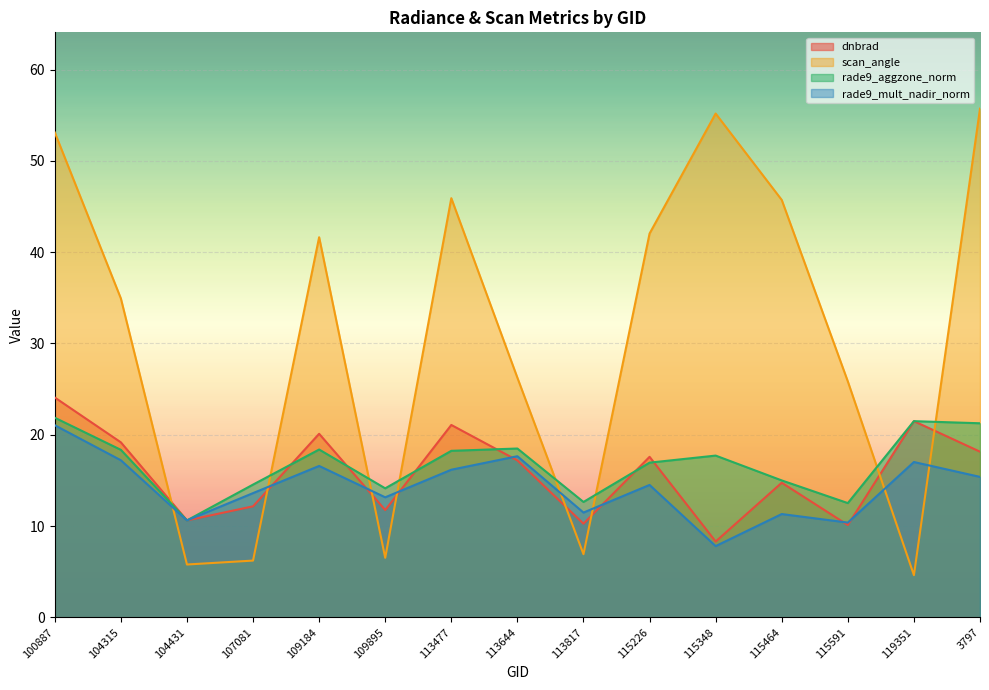

At 104431, list the series in order from largest to smallest.

rade9_aggzone_norm, rade9_mult_nadir_norm, dnbrad, scan_angle